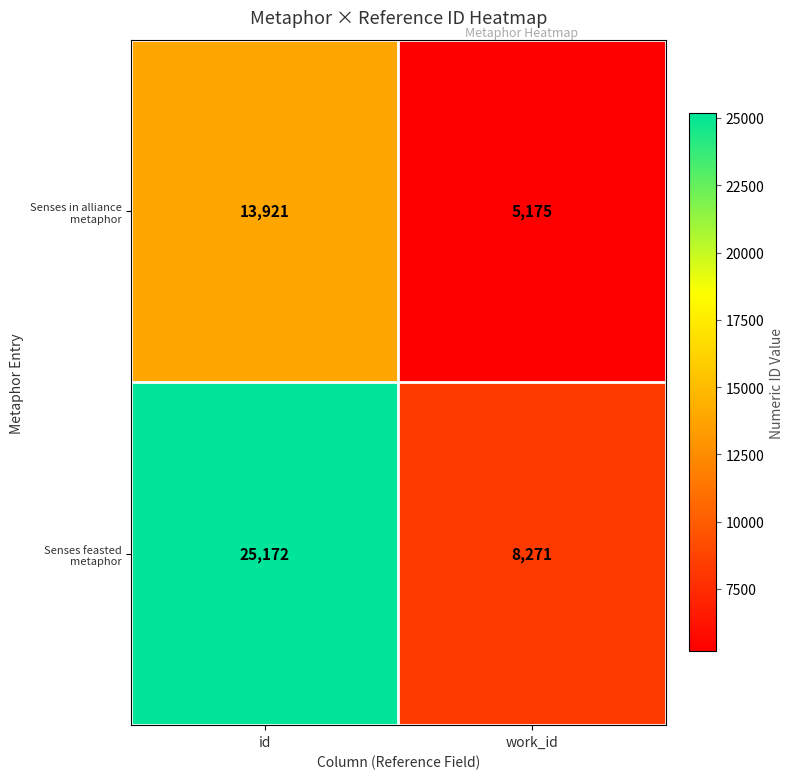

At how many categories does at least one series exceed 11966?

1